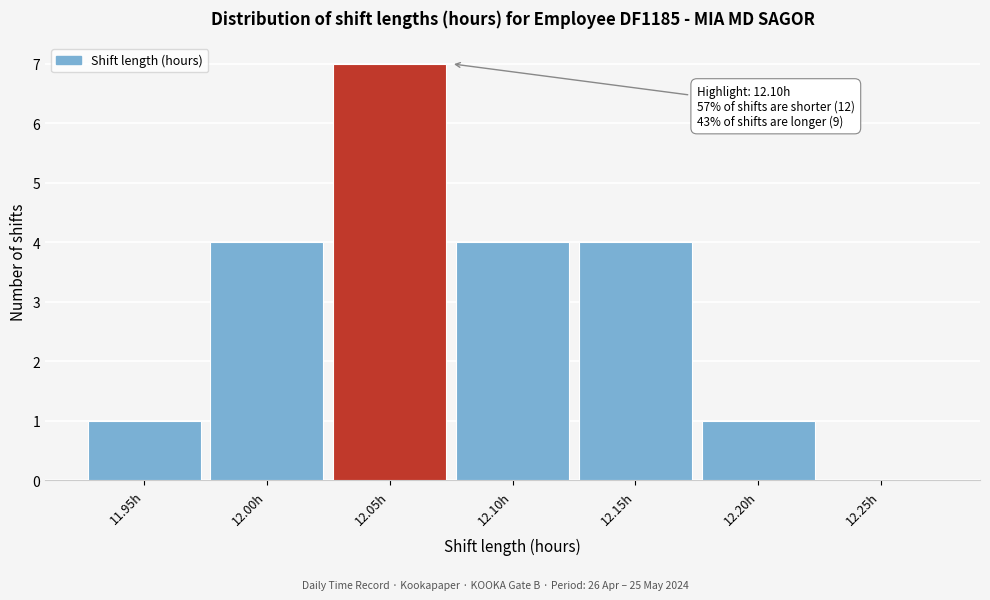

Reading left to right, transcribe all the data shown in this chart.

11.95h=1	12.00h=4	12.05h=7	12.10h=4	12.15h=4	12.20h=1	12.25h=0